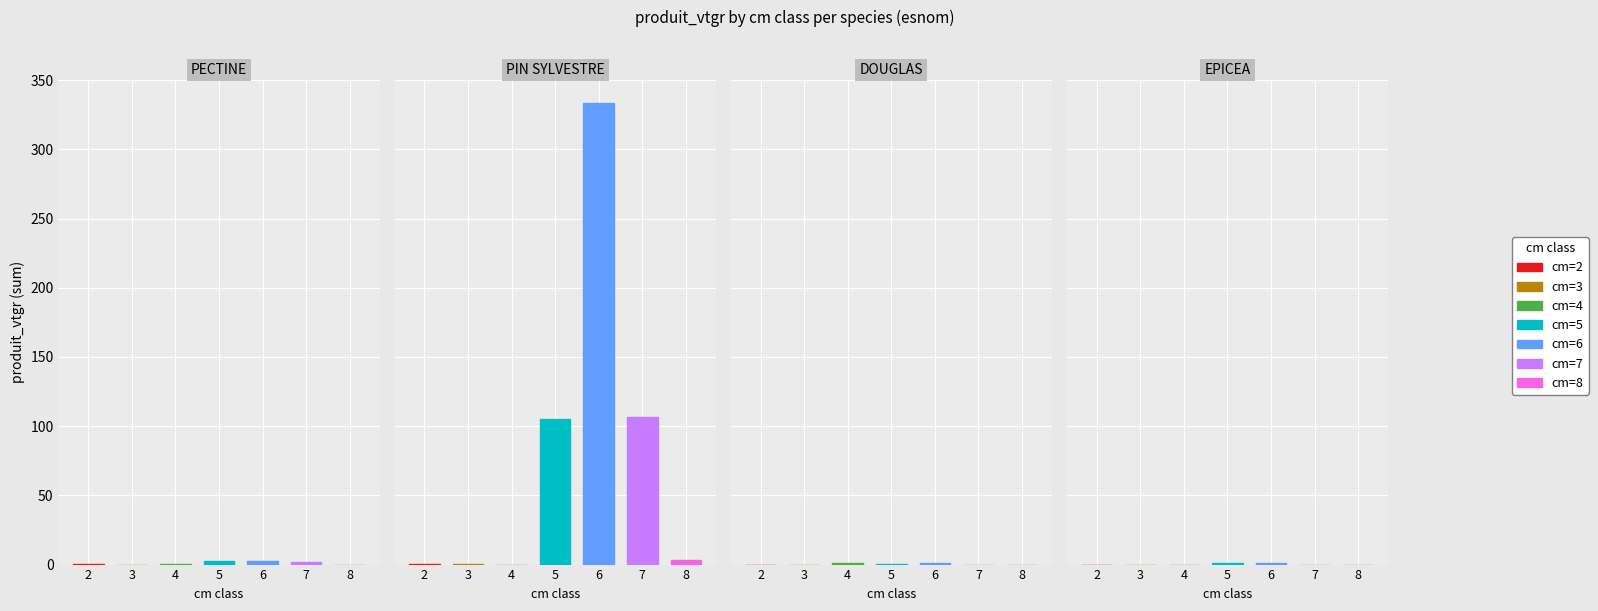

Rank the series at 3 from highest to lowest value.

PIN SYLVESTRE, PECTINE, DOUGLAS, EPICEA